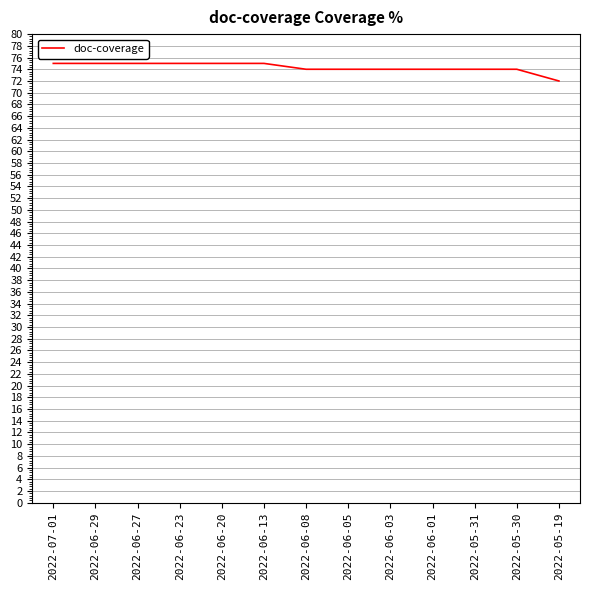

What position from the right is 2022-06-23?

10